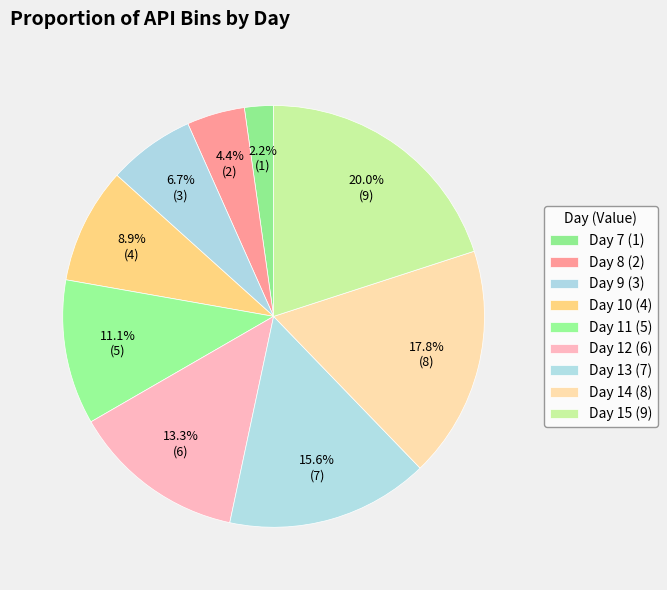

Which category has the smallest portion of the pie?

7